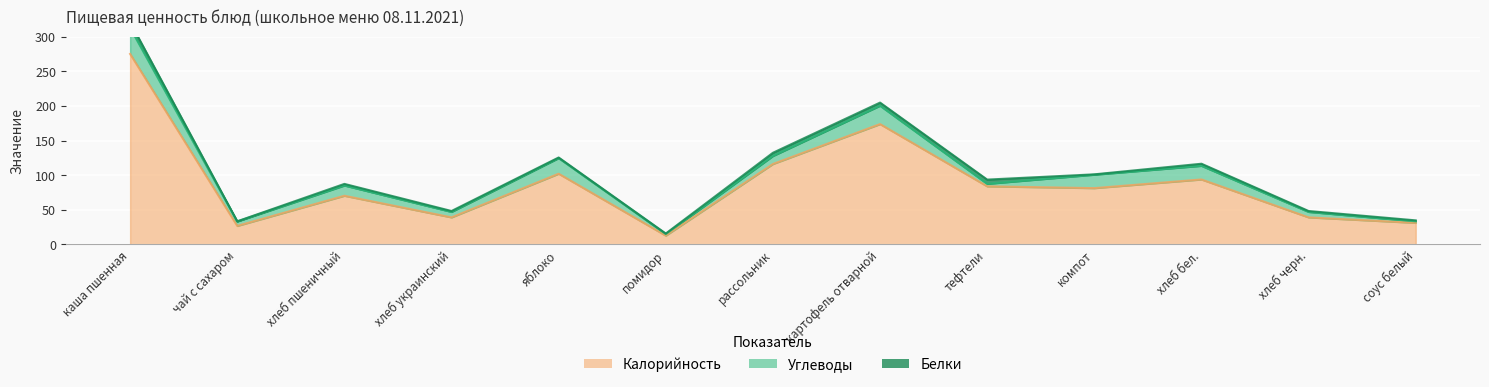

What is the average value of the Белки series?

2.7